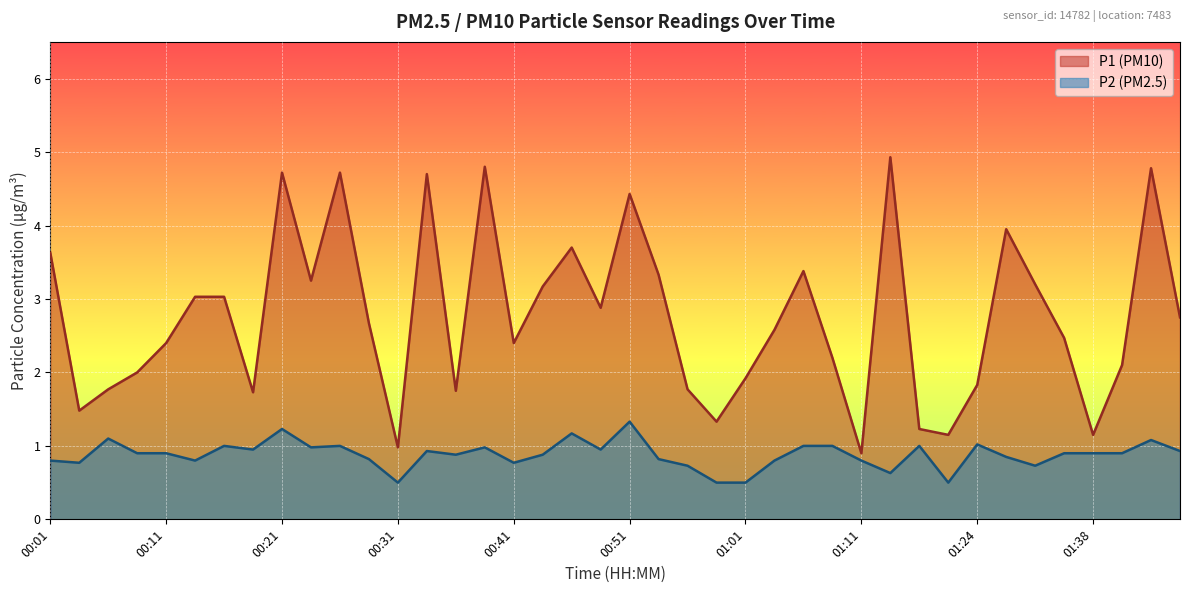

The P1 series shows 1.3 at 00:14. True or false?

False